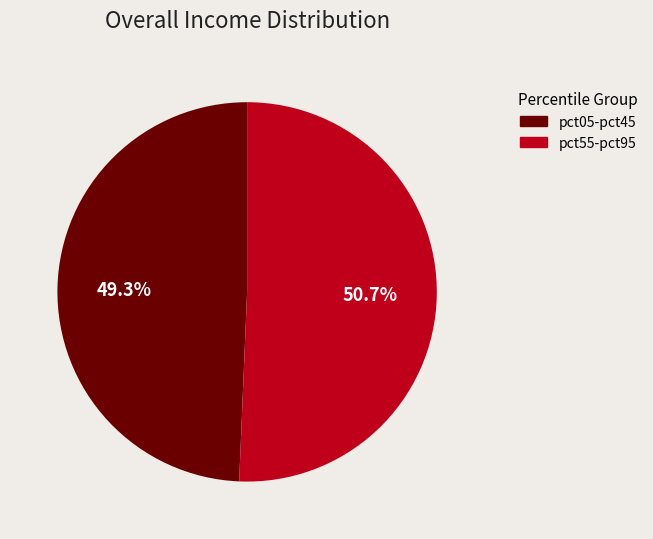

What percentage is NOT represented by pct05-pct45?

50.7%